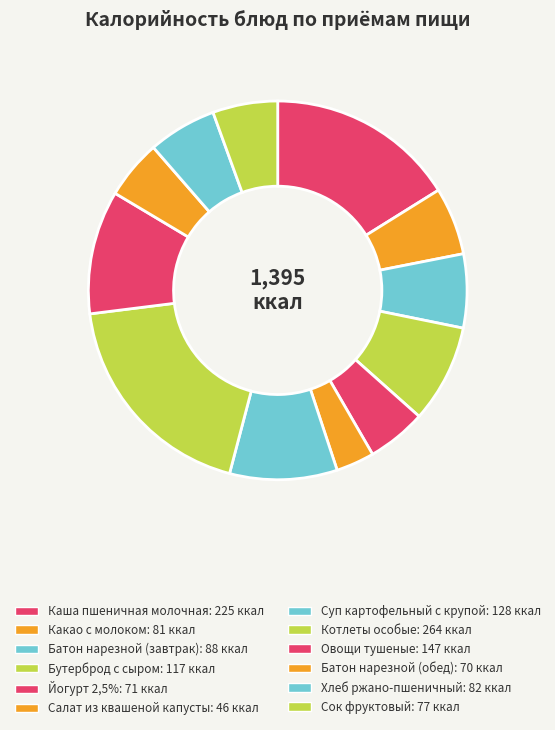

Rank the categories by value from lowest to highest.

Салат из квашеной капусты, Батон нарезной (обед), Йогурт 2,5%, Сок фруктовый, Какао с молоком, Хлеб ржано-пшеничный, Батон нарезной (завтрак), Бутерброд с сыром, Суп картофельный с крупой, Овощи тушеные, Каша пшеничная молочная, Котлеты особые